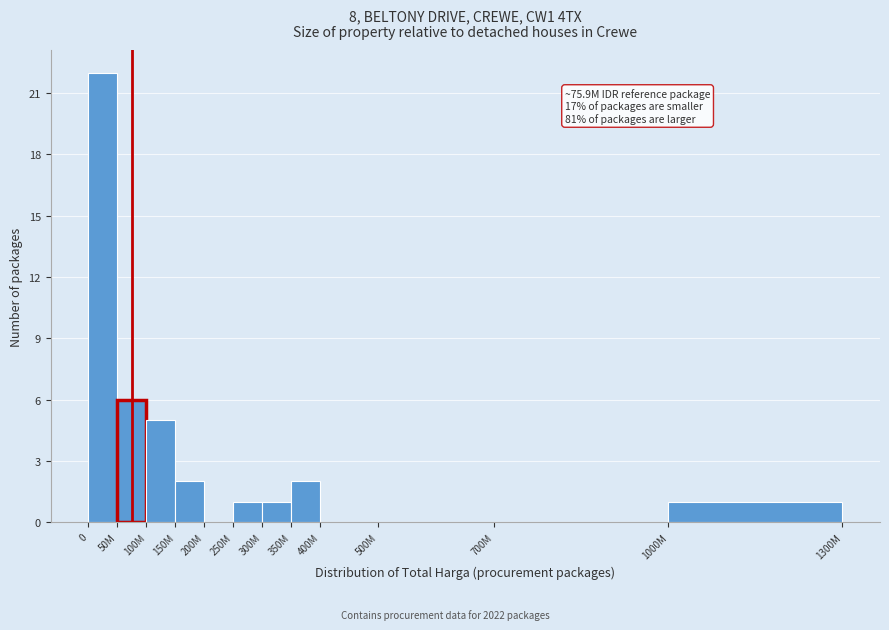

Reading left to right, what are all the values shown in this chart?

0=22	50M=6	100M=5	150M=2	200M=0	250M=1	300M=1	350M=2	400M=0	500M=0	700M=0	1000M=1